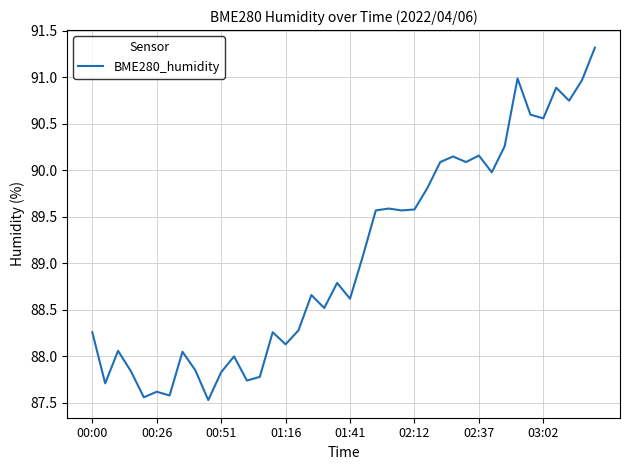

What is the difference between the maximum and minimum values?

3.8